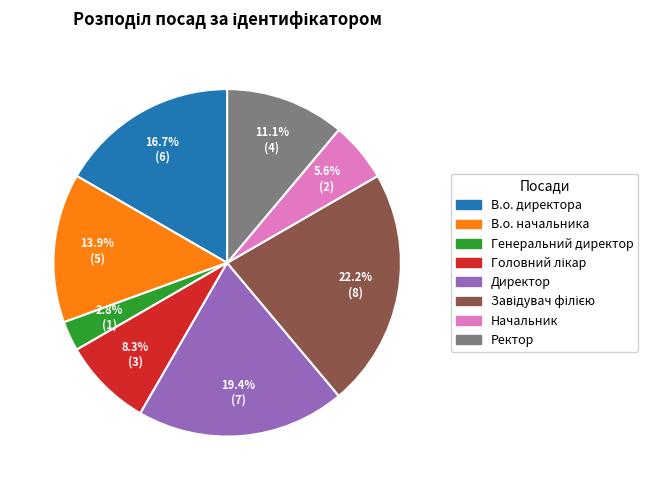

Which has a higher value, Генеральний директор or В.о. начальника?

В.о. начальника